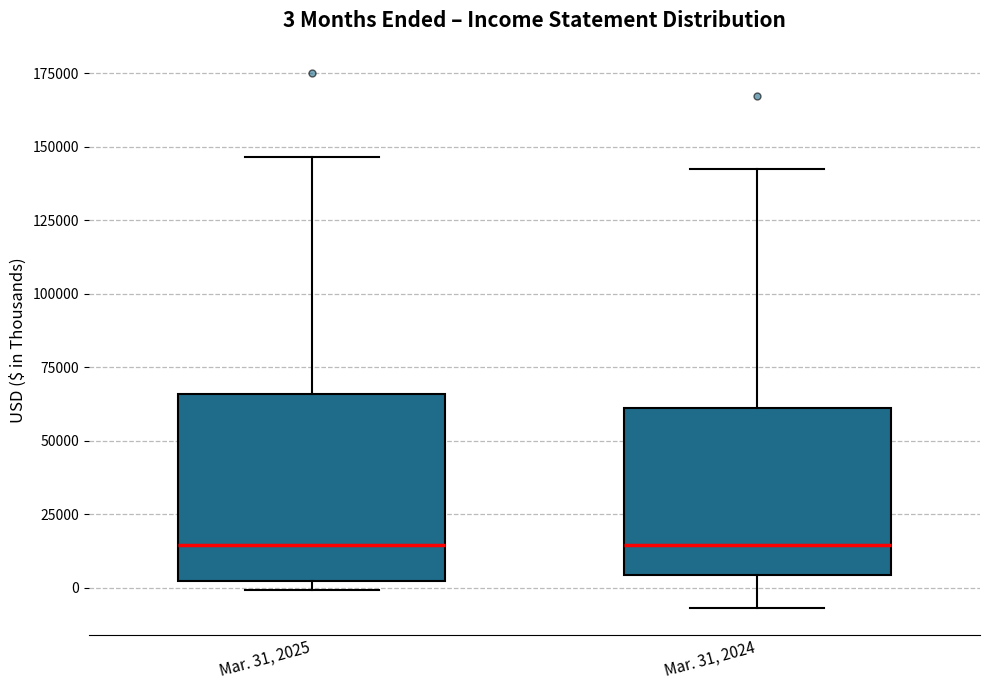

Comparing the boxes themselves (not the whiskers), which one is the tallest?

Mar. 31, 2025